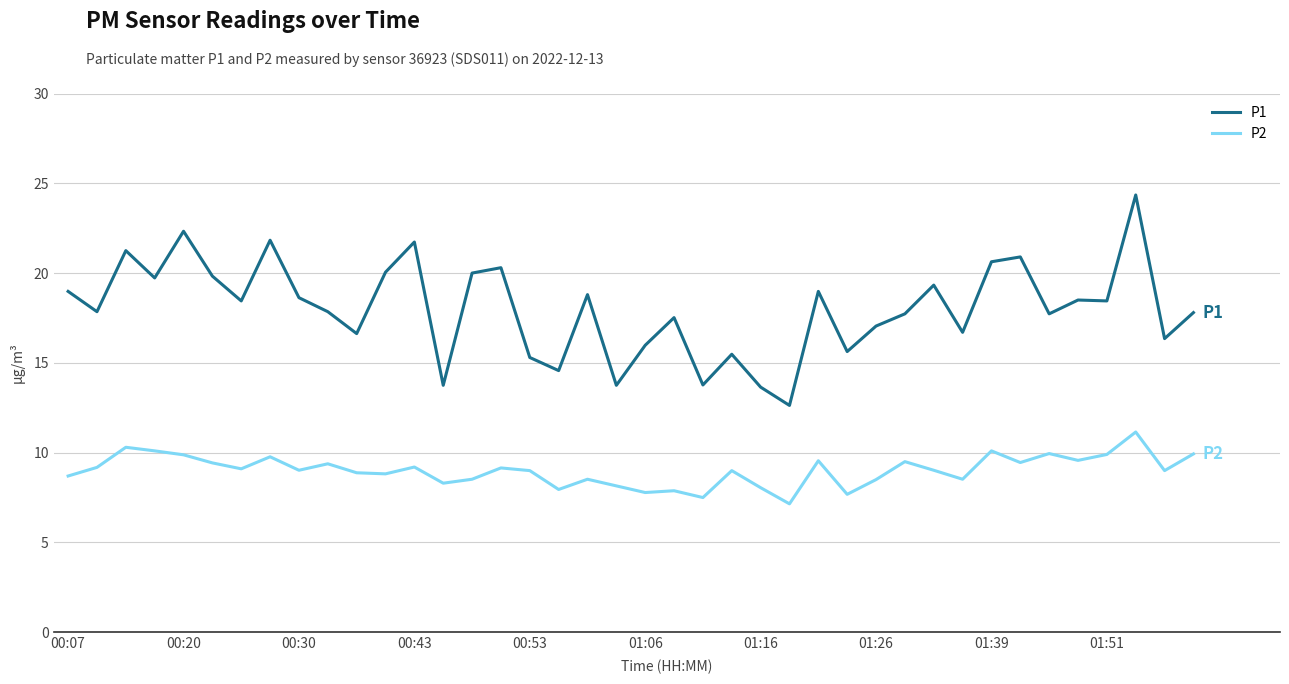

What is the smallest value displayed?

7.2